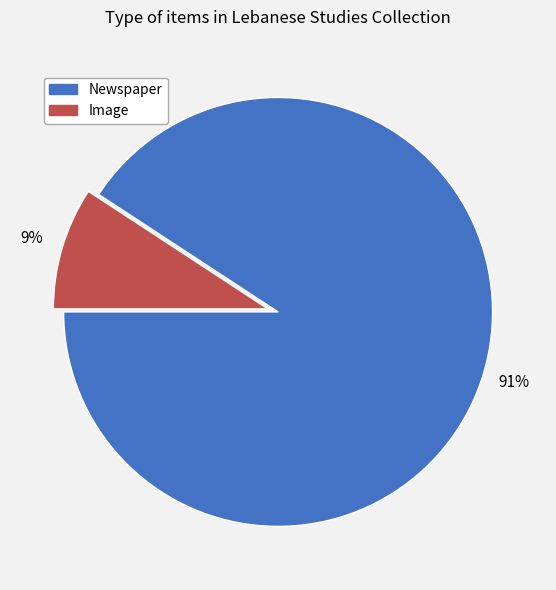

Rank the categories by value from highest to lowest.

Newspaper, Image